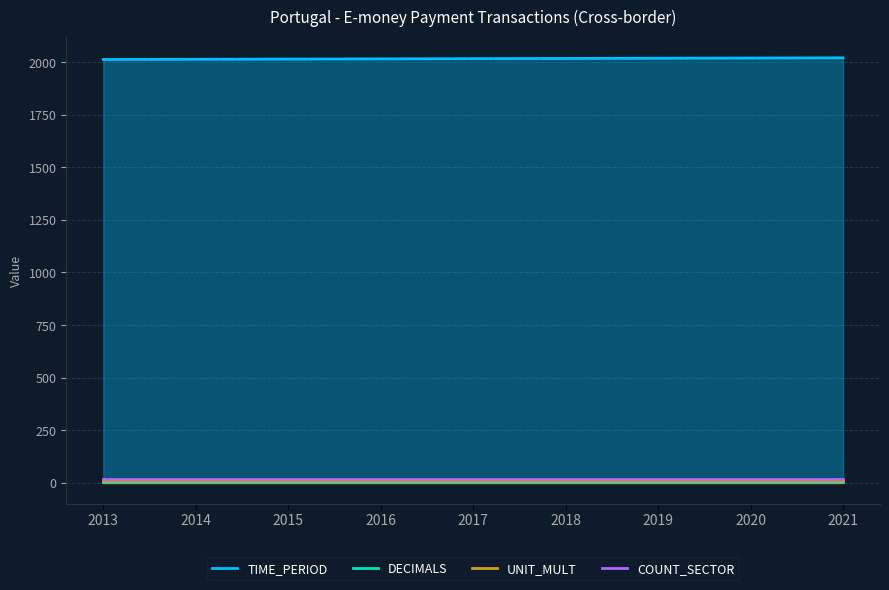

What are all the series names shown in the legend?

TIME_PERIOD, DECIMALS, UNIT_MULT, COUNT_SECTOR